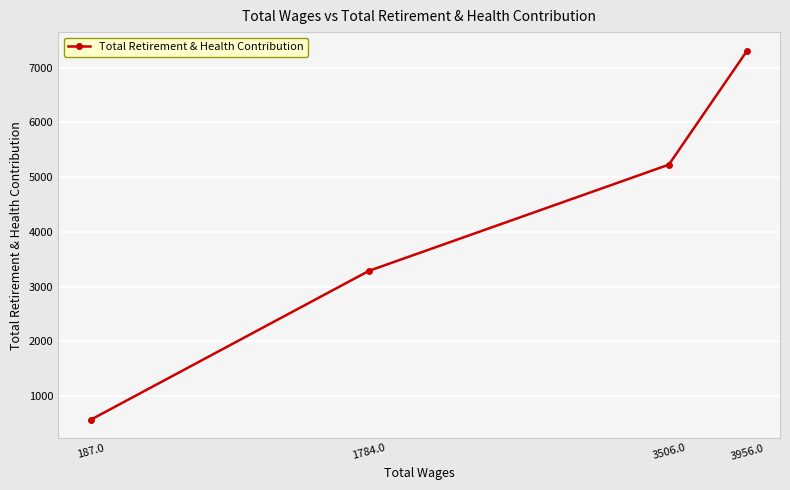

Between 187.0 and 3956.0, which is larger?

3956.0